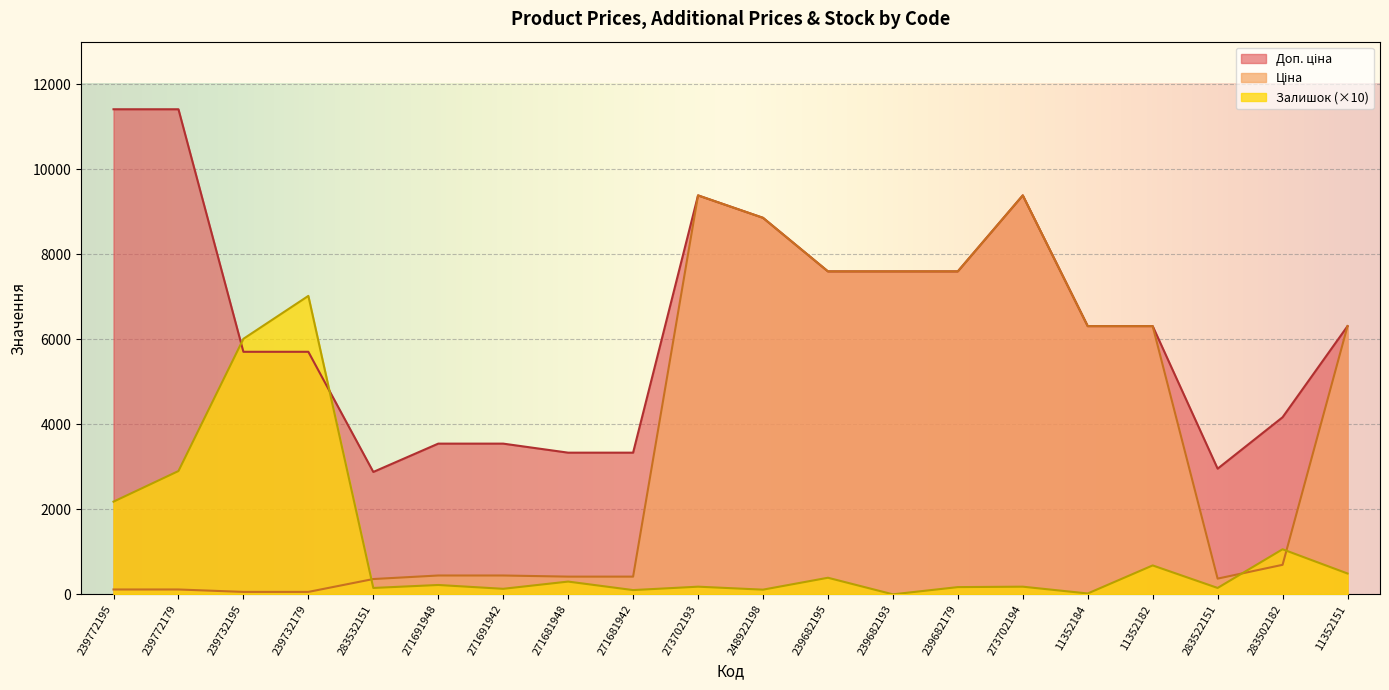

At 239772179, list the series in order from largest to smallest.

Доп. ціна, Залишок, Ціна